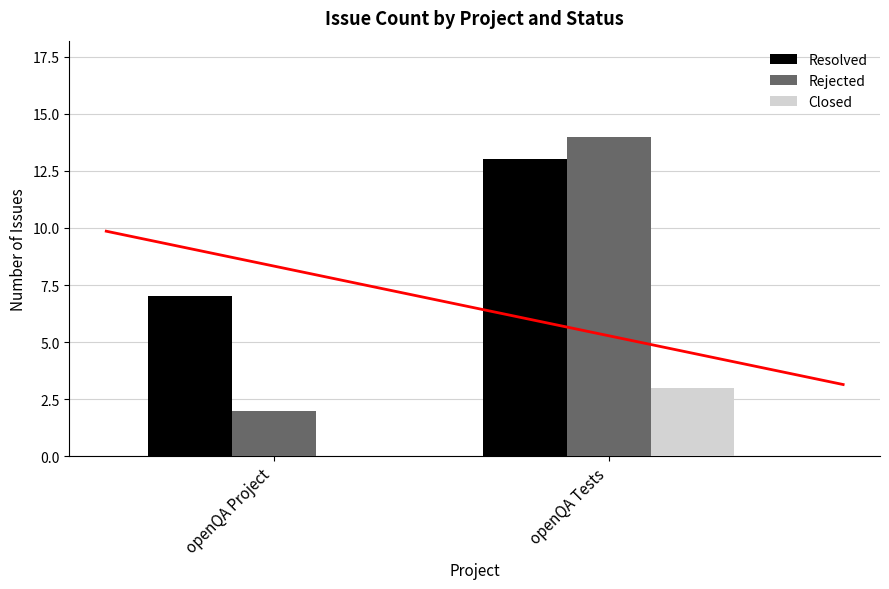

Which category has the highest value in the Rejected series?

openQA Tests